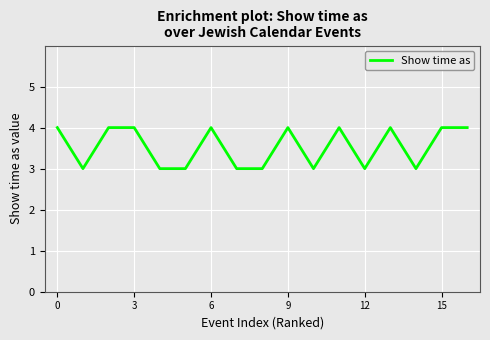

What is the minimum value shown in the chart?

3